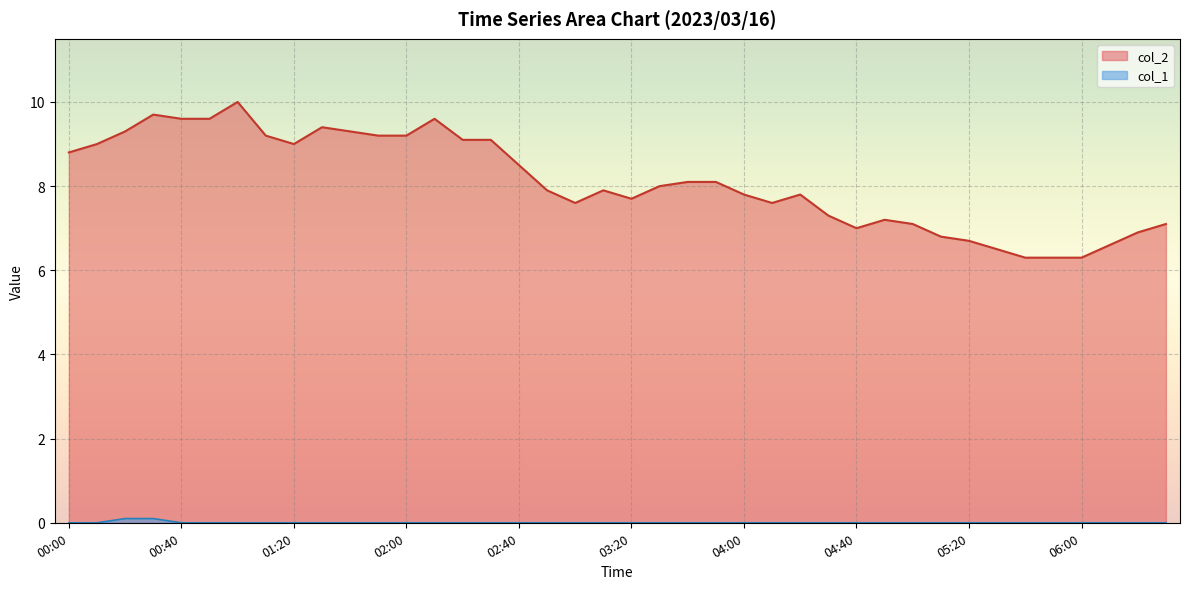

Does the chart display data point markers on the line(s)?

No